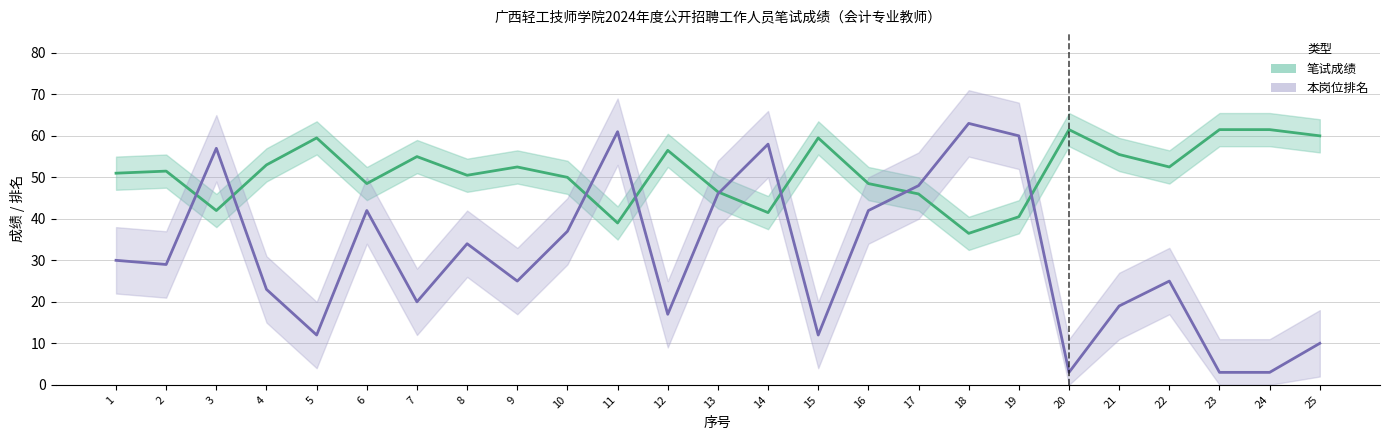

True or false: 本岗位排名 has more than 1 interior local peaks.

True